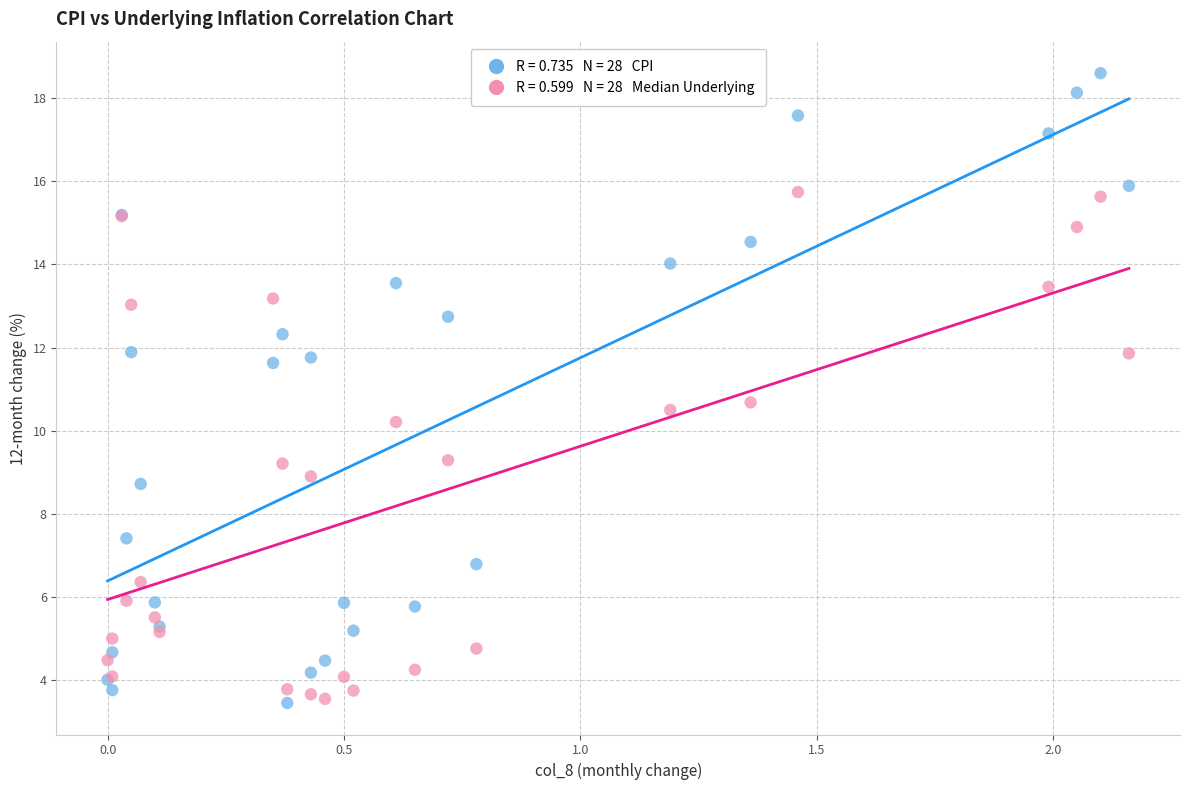

Across all series, what Y value is closest to 11?

10.7